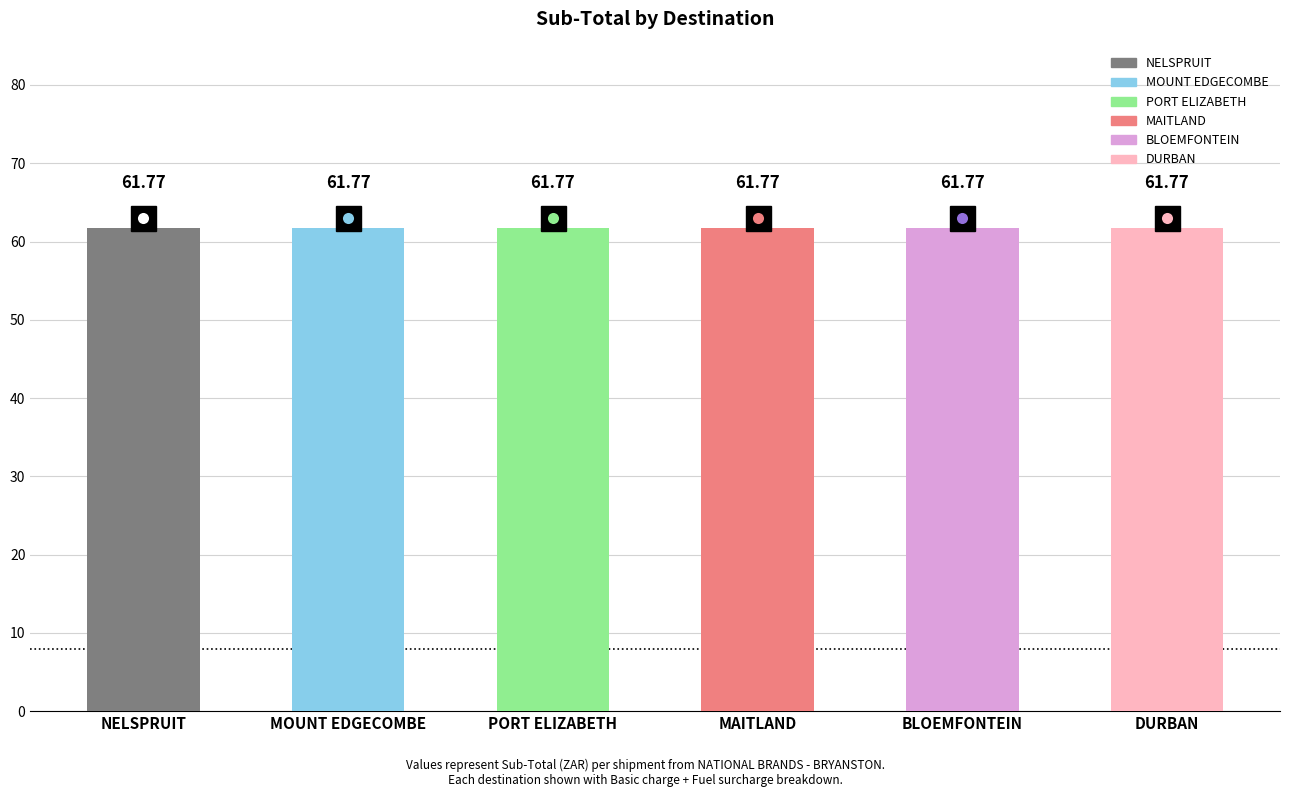

How many groups of bars are there?

6